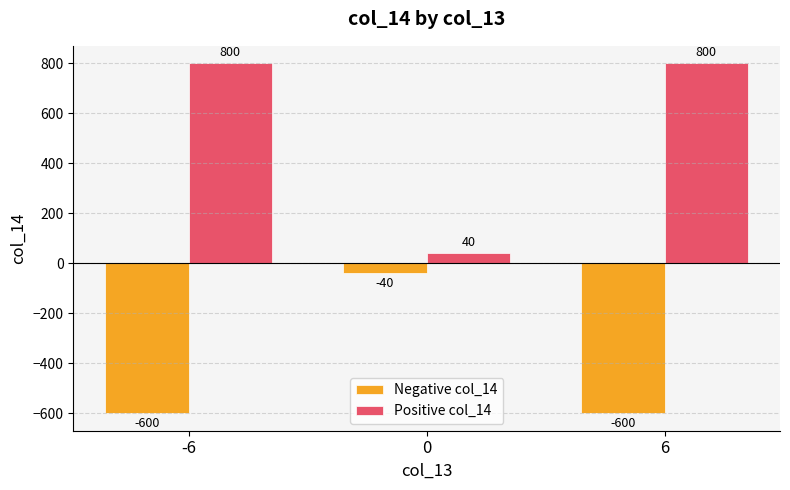

What is the difference between the second highest and minimum values in the Positive col_14 series?

760